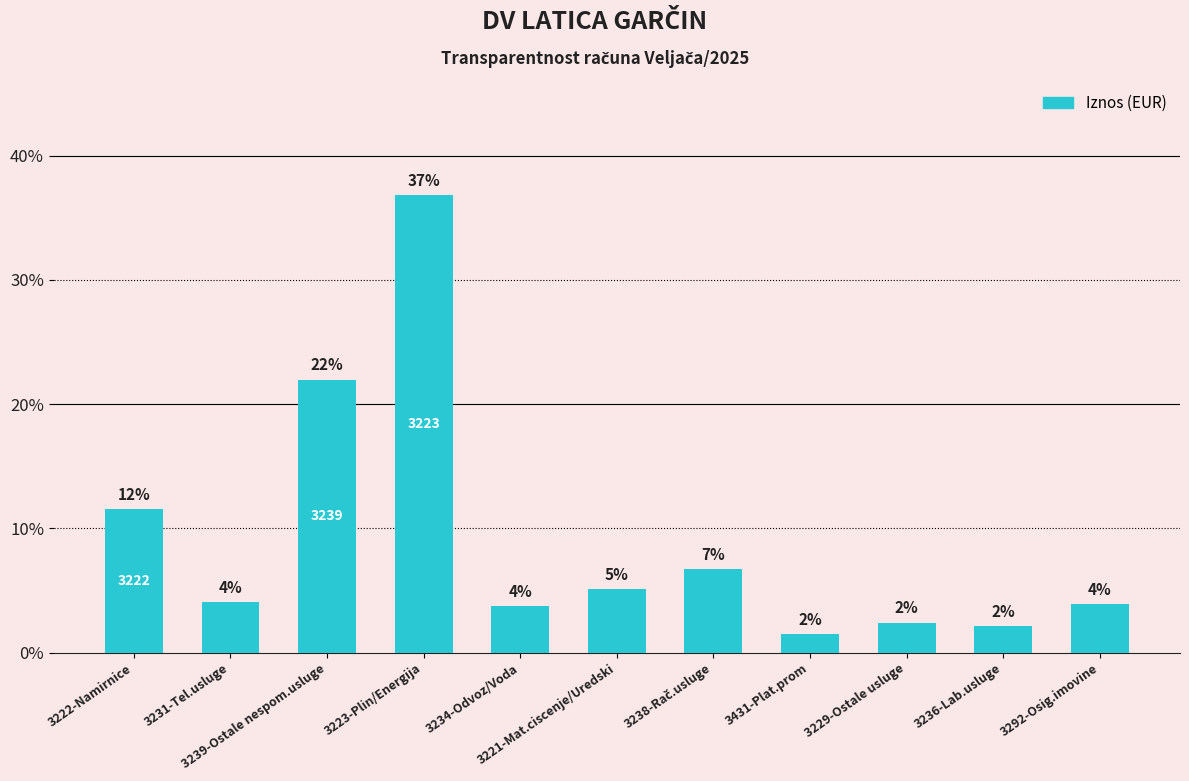

Is it true that the value at 3238-Rač.usluge is 0.1?

True